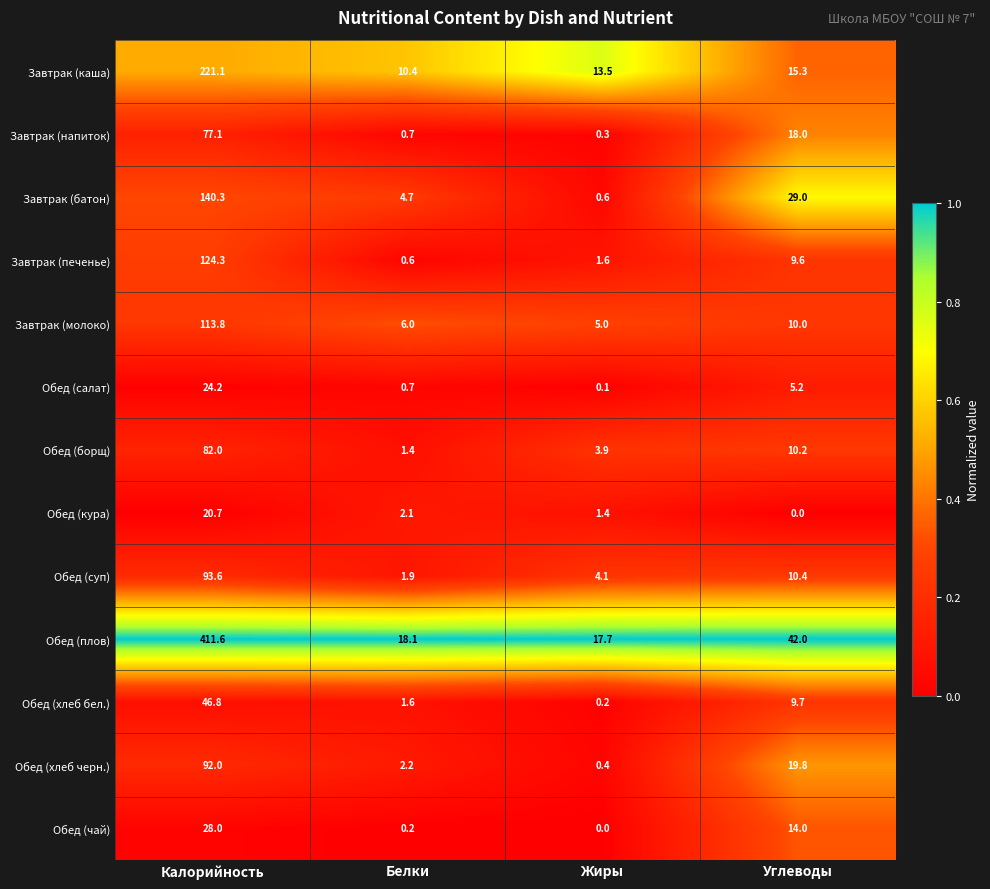

What is the sum of all Обед (суп) values?

110.0